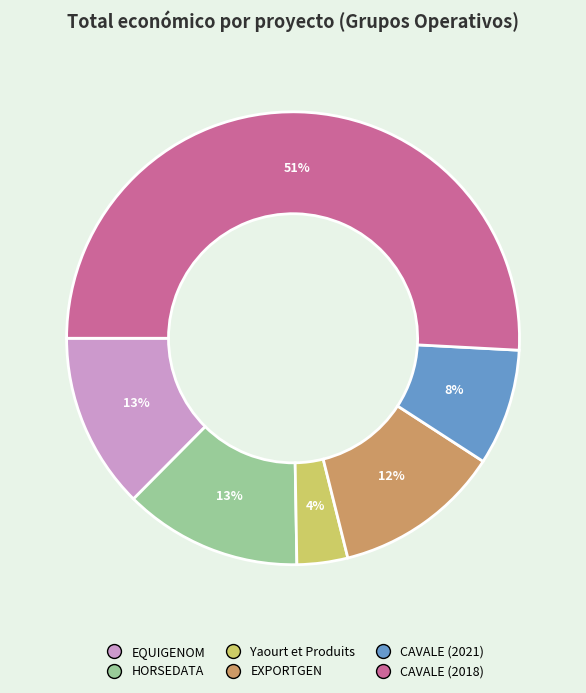

Approximately how many times larger is the value at CAVALE (2021) compared to EXPORTGEN?

0.7